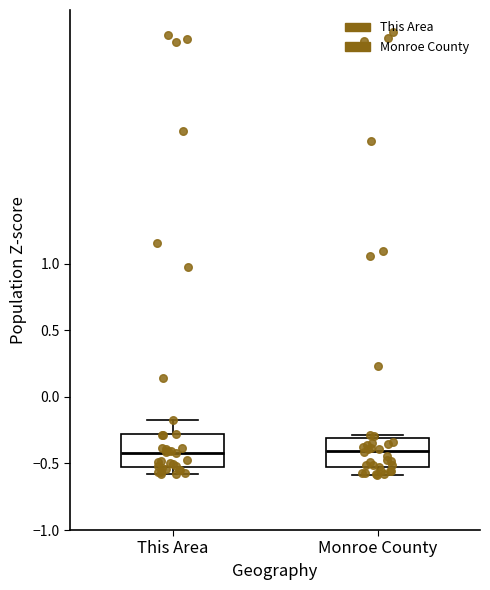

Reading left to right, read every box against the y-axis: the position of its median line, the range the box covers, and the ends of its whiskers. The values are not printed on the chart, so give them approximately, as read against the axis.

This Area: median -0.40, box -0.55 to -0.30, whiskers -0.60 to -0.15
Monroe County: median -0.40, box -0.55 to -0.30, whiskers -0.60 to -0.30 (just above the box's upper edge)